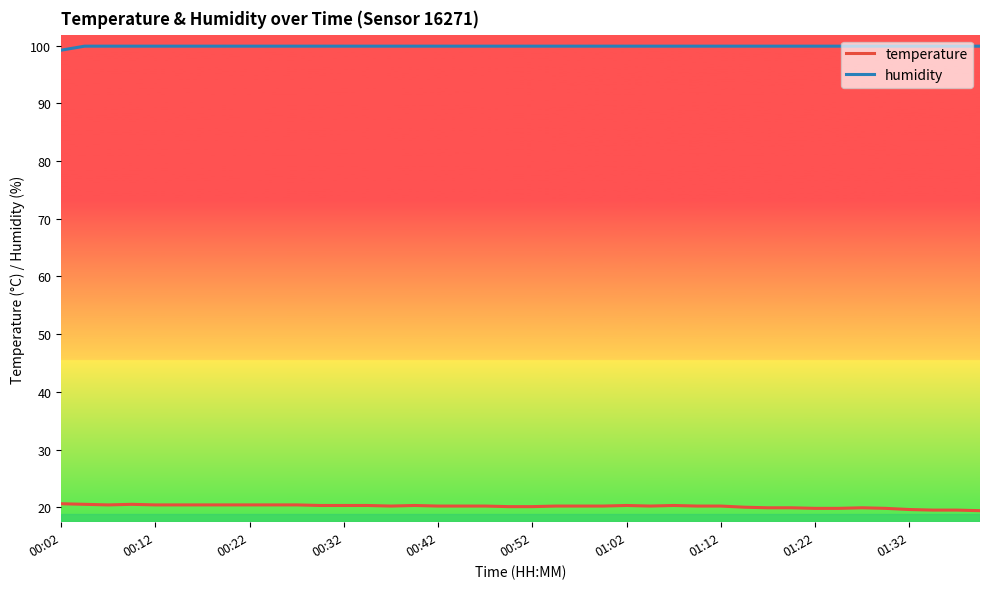

What is the average value of the humidity series?

99.9